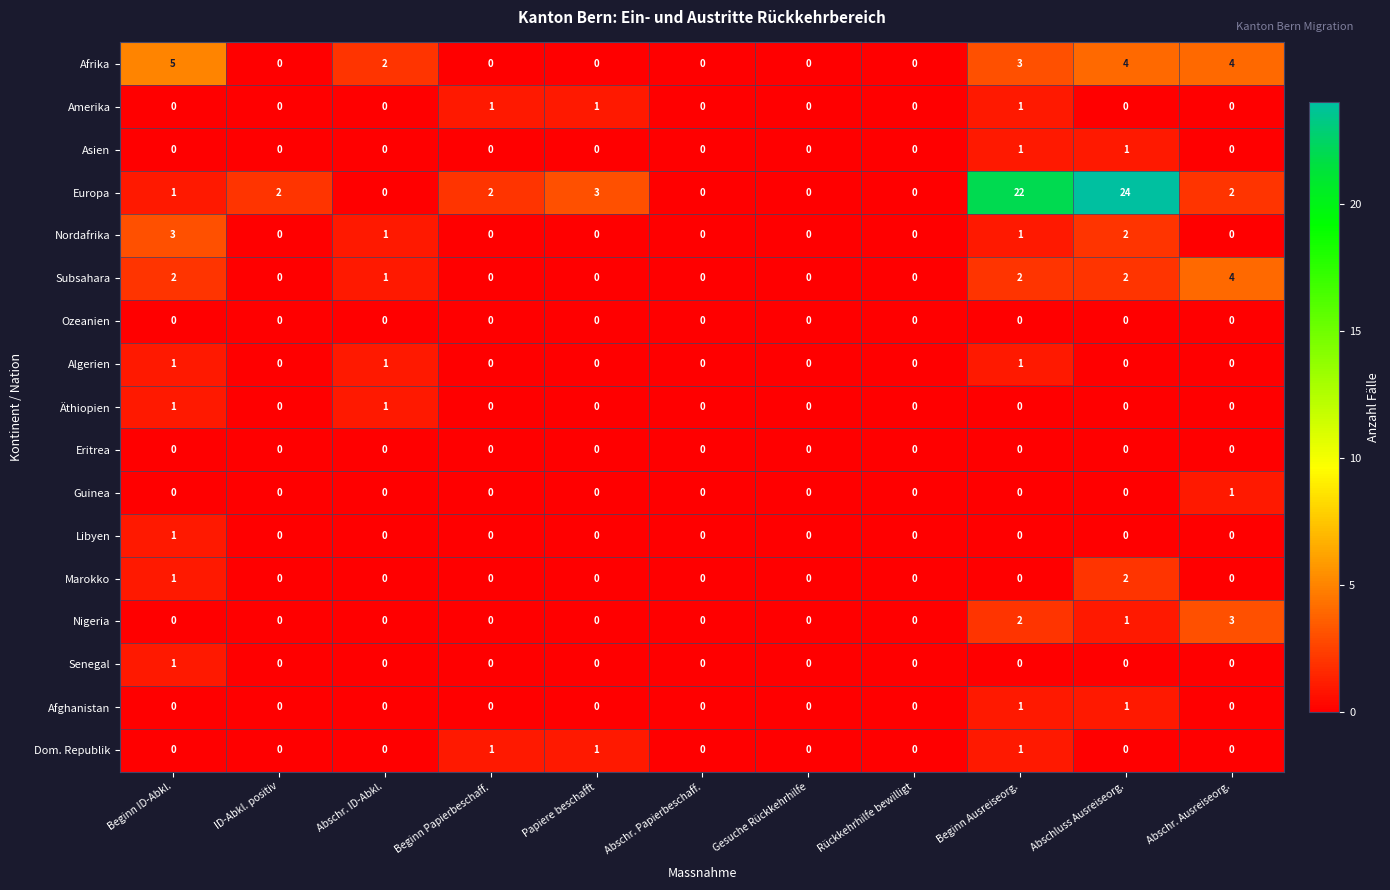

What is the spread (max minus min) of values at Papiere beschafft?

3